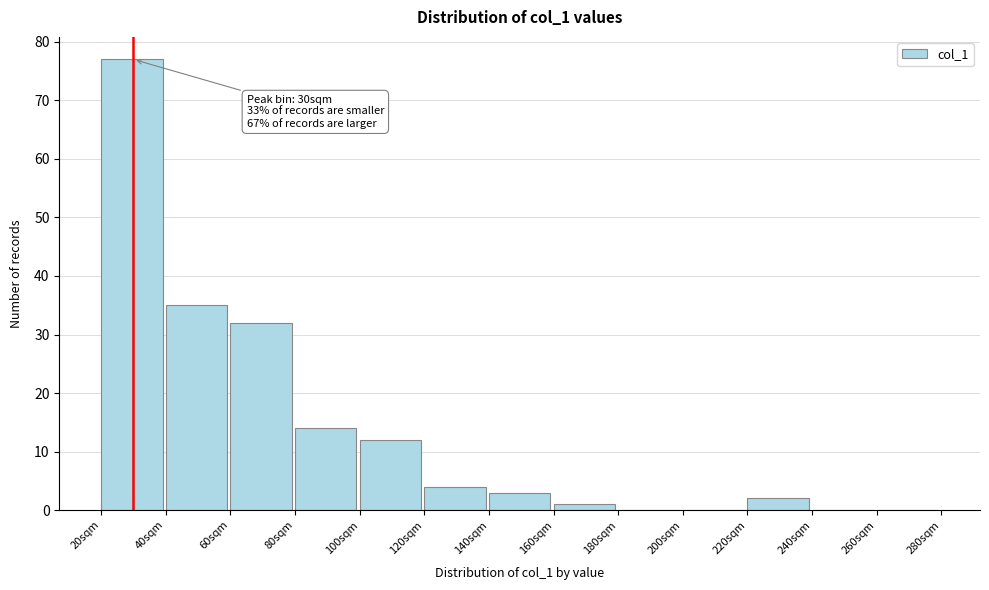

Which range on the x-axis has the tallest bar?

20 to 40